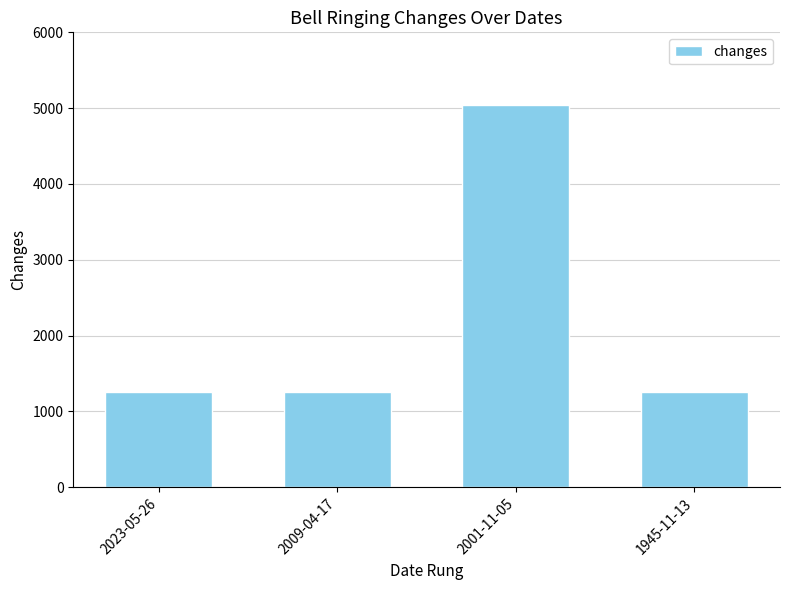

What is the minimum value shown in the chart?

1260